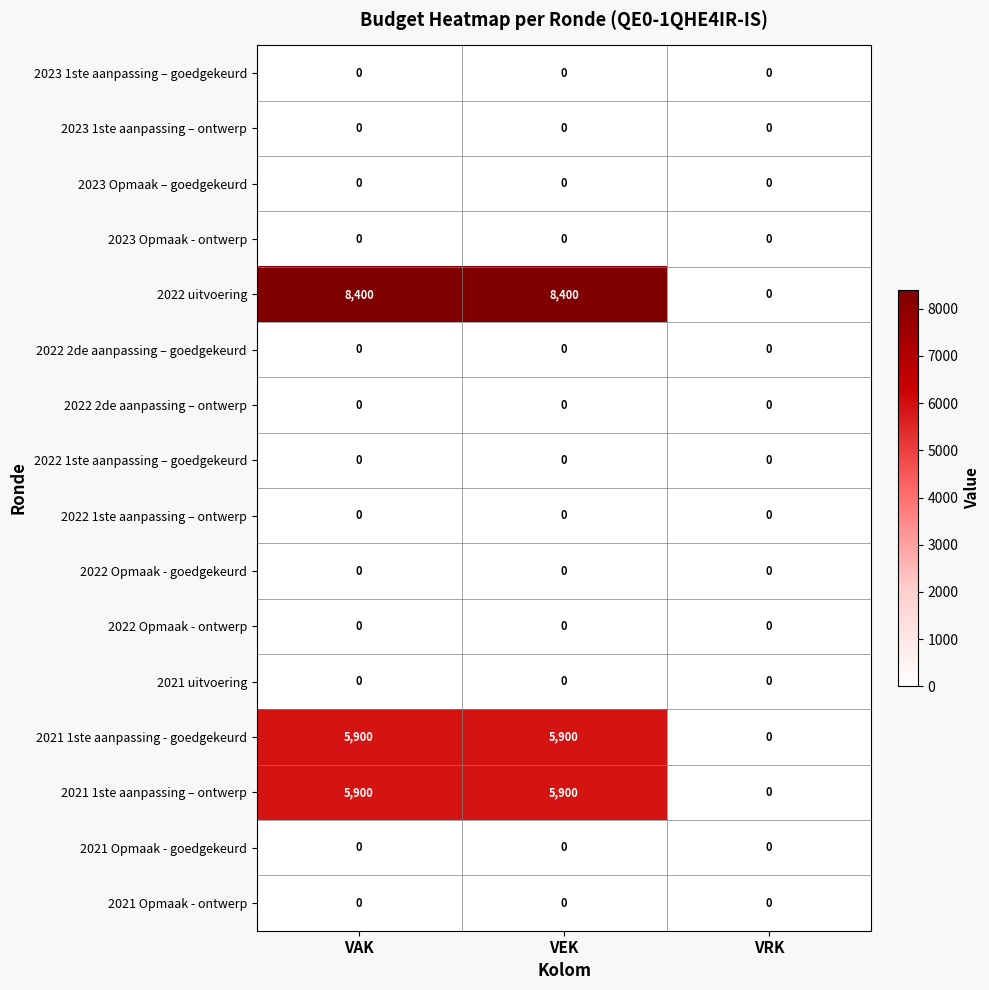

Which series has the largest total across all categories?

2022 uitvoering